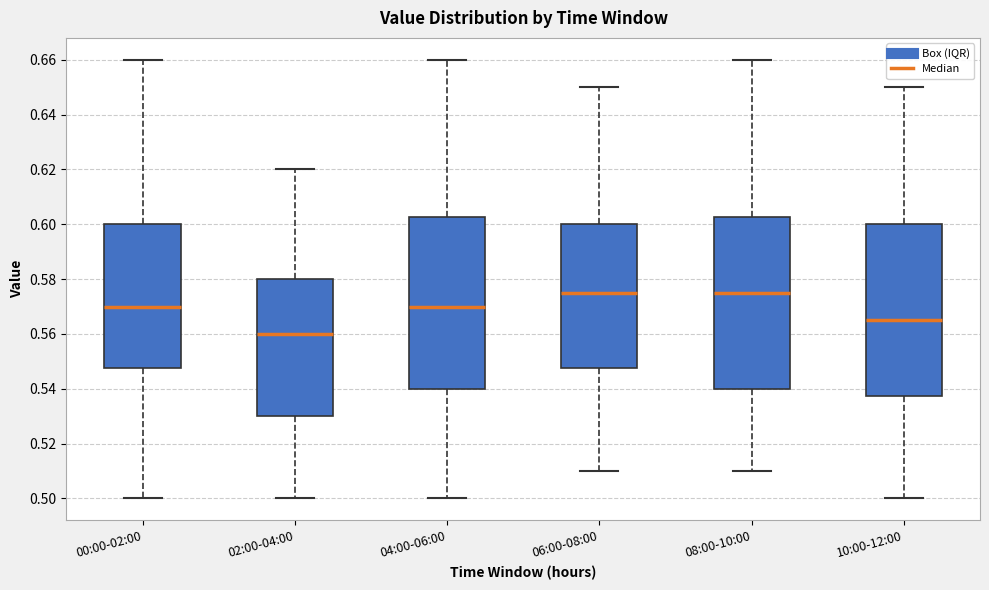

Reading left to right, read every box against the y-axis: the position of its median line, the range the box covers, and the ends of its whiskers. The values are not printed on the chart, so give them approximately, as read against the axis.

00:00-02:00: median 0.570, box 0.548 to 0.600, whiskers 0.500 to 0.660
02:00-04:00: median 0.560, box 0.530 to 0.580, whiskers 0.500 to 0.620
04:00-06:00: median 0.570, box 0.540 to 0.602, whiskers 0.500 to 0.660
06:00-08:00: median 0.576, box 0.548 to 0.600, whiskers 0.510 to 0.650
08:00-10:00: median 0.576, box 0.540 to 0.602, whiskers 0.510 to 0.660
10:00-12:00: median 0.566, box 0.538 to 0.600, whiskers 0.500 to 0.650